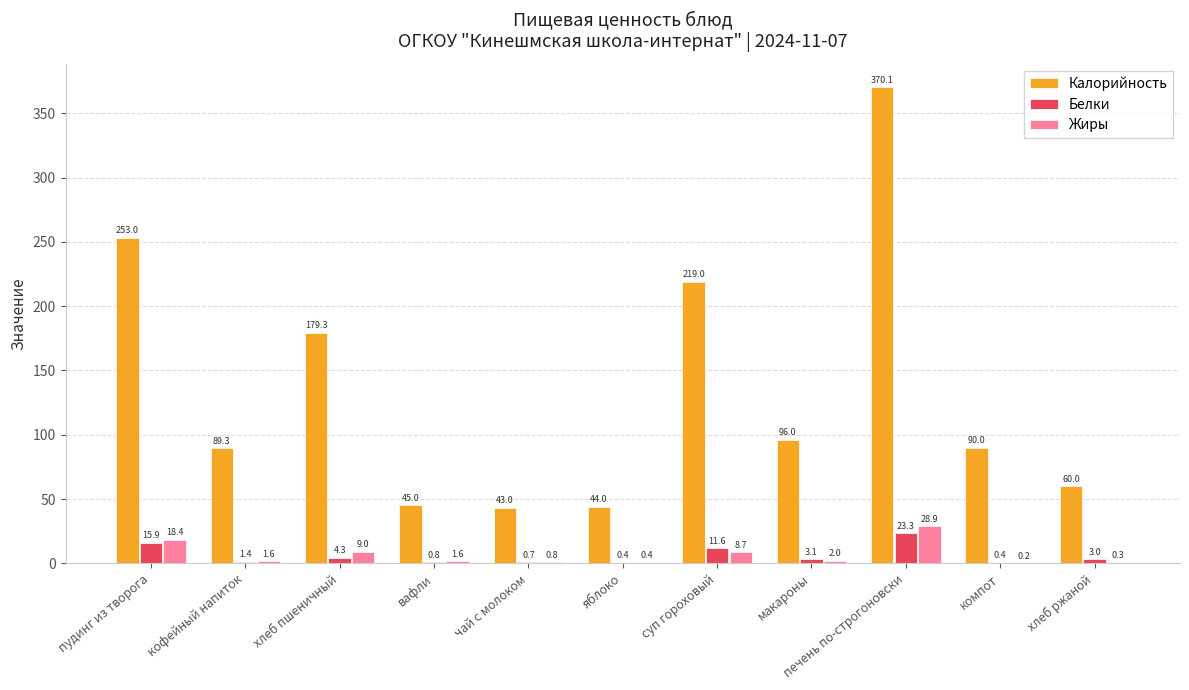

What is the sum of all Жиры values?

71.9